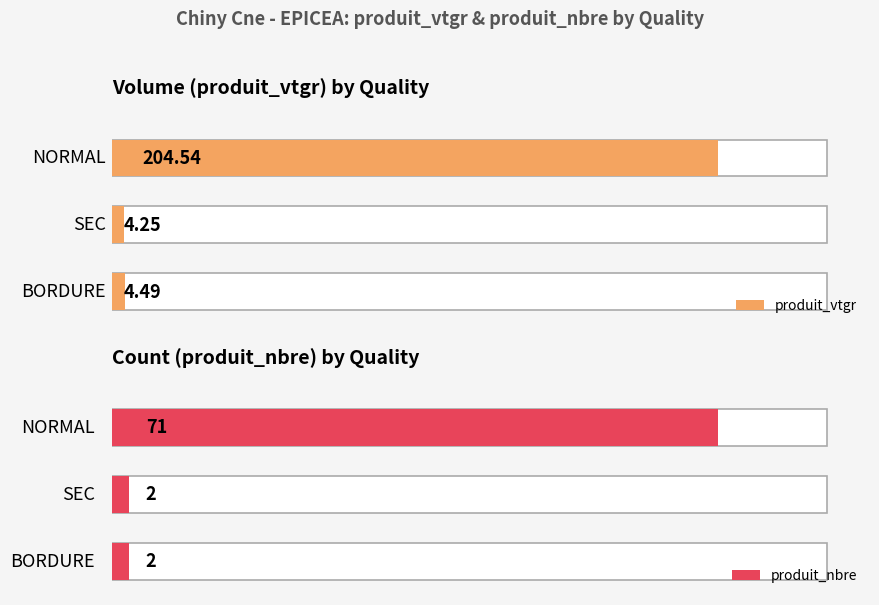

What is the sum of all produit_nbre values?

75.0